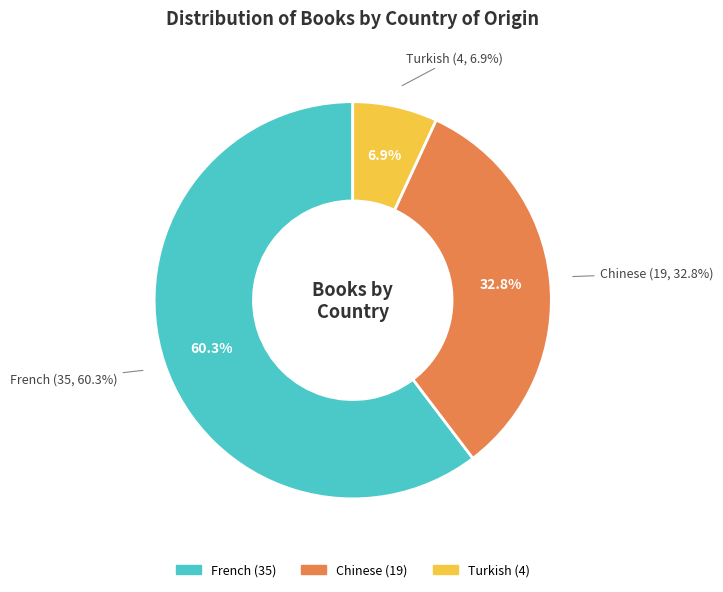

How many slices are in this pie chart?

3